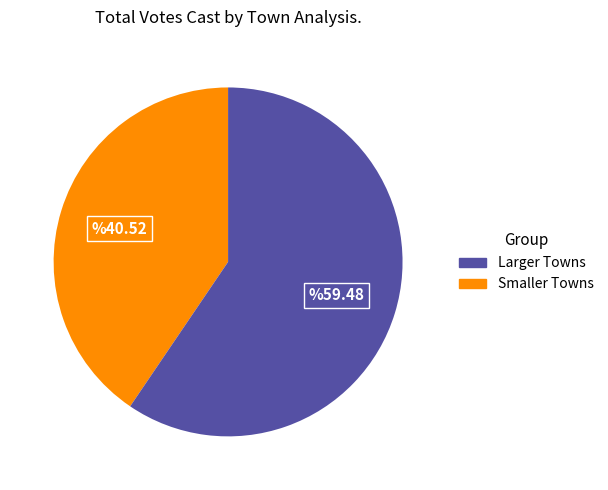

Count the number of slices in the pie.

2